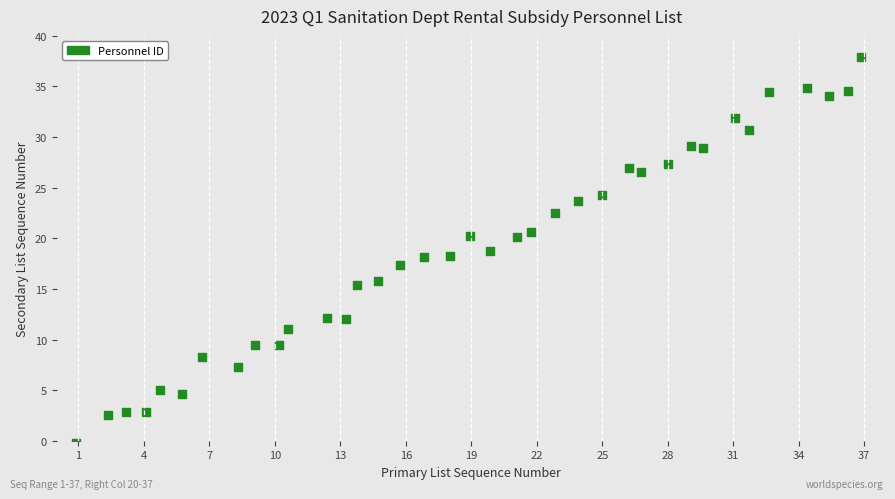

What is the range of Y values (max minus min)?

38.2